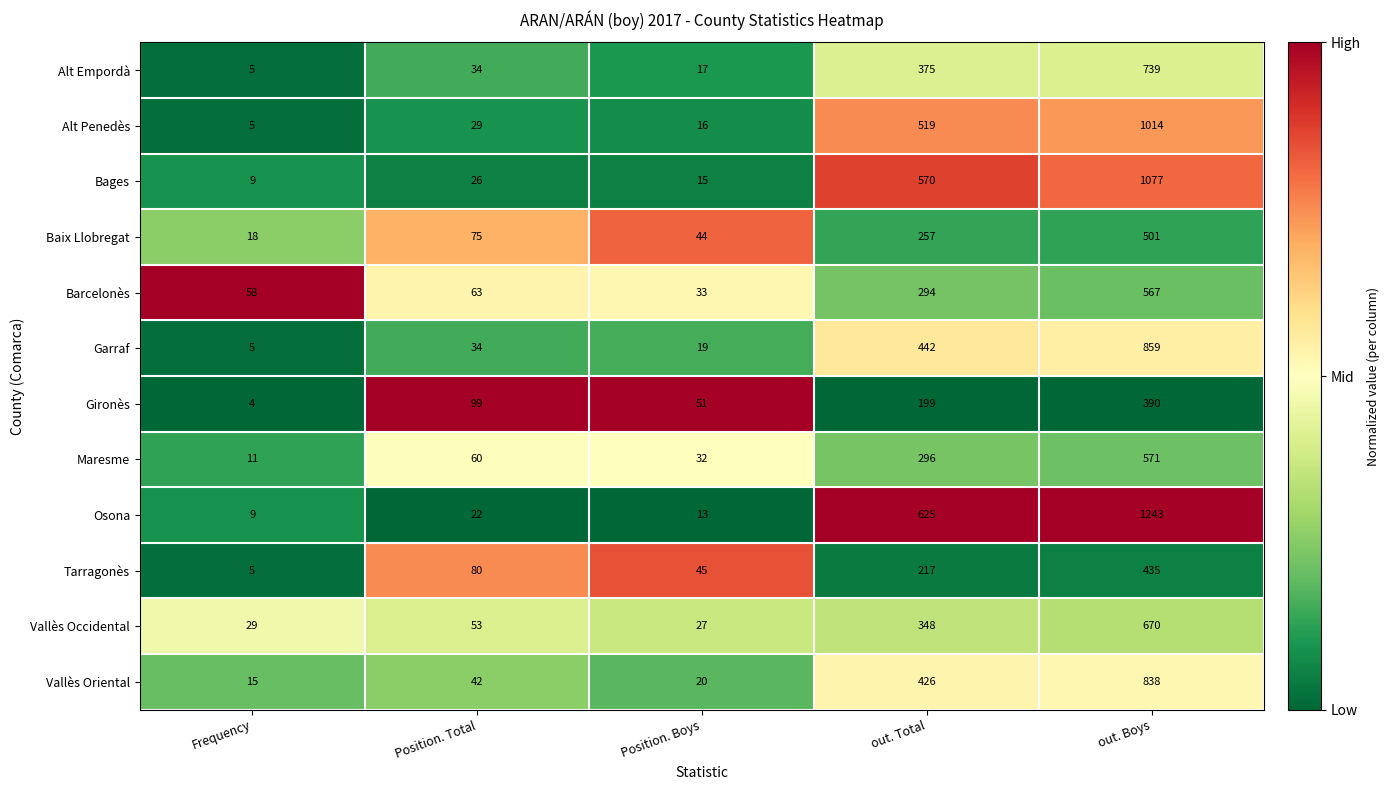

What is the total value across all series at out. Boys?

8904